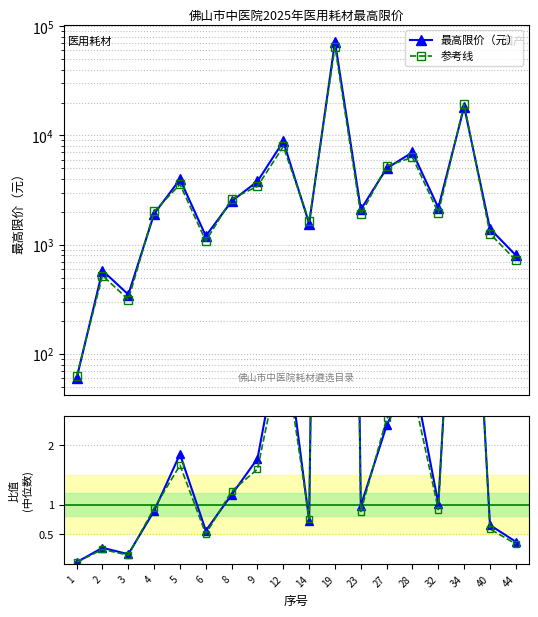

Reading right to left, extract all data points from this chart.

最高限价（元）: 44=800.0	40=1400.0	34=18300.0	32=2178.0	28=7000.0	27=5000.0	23=2100.0	19=72000.0	14=1559.0	12=8800.0	9=3800.0	8=2500.0	6=1200.0	5=3960.0	4=1917.0	3=350.0	2=580.0	1=60.0
参考线: 44=720.0	40=1260.0	34=19215.0	32=1960.2	28=6300.0	27=5250.0	23=1890.0	19=64800.0	14=1637.0	12=7920.0	9=3420.0	8=2625.0	6=1080.0	5=3564.0	4=2012.9	3=315.0	2=522.0	1=63.0
比值: 44=0.4	40=0.7	34=8.6	32=1.0	28=3.3	27=2.3	23=1.0	19=33.7	14=0.7	12=4.1	9=1.8	8=1.2	6=0.6	5=1.9	4=0.9	3=0.2	2=0.3	1=0.0
参考比值: 44=0.3	40=0.6	34=9.0	32=0.9	28=2.9	27=2.5	23=0.9	19=30.3	14=0.8	12=3.7	9=1.6	8=1.2	6=0.5	5=1.7	4=0.9	3=0.1	2=0.2	1=0.0